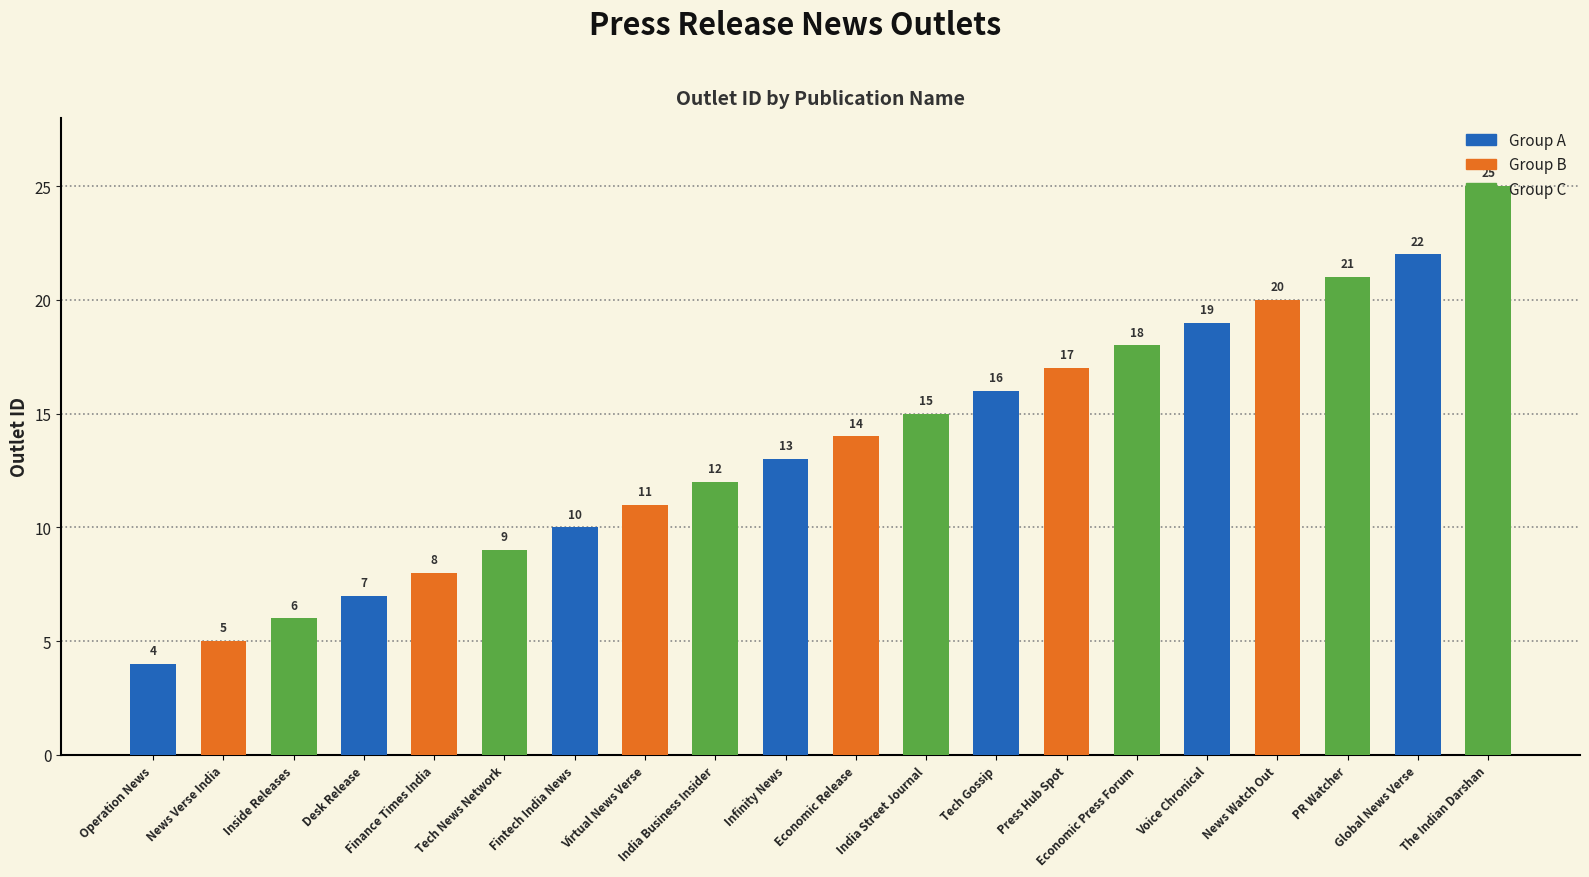

Rank the categories by value from lowest to highest.

Operation News, News Verse India, Inside Releases, Desk Release, Finance Times India, Tech News Network, Fintech India News, Virtual News Verse, India Business Insider, Infinity News, Economic Release, India Street Journal, Tech Gossip, Press Hub Spot, Economic Press Forum, Voice Chronical, News Watch Out, PR Watcher, Global News Verse, The Indian Darshan